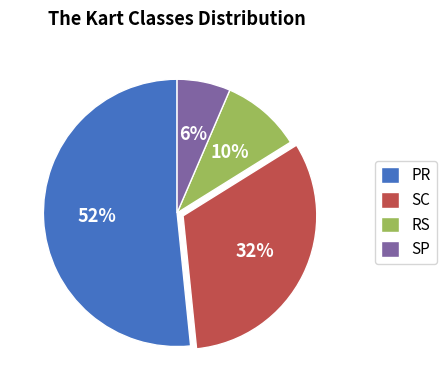

Combined, do RS and SC account for over 50%?

No